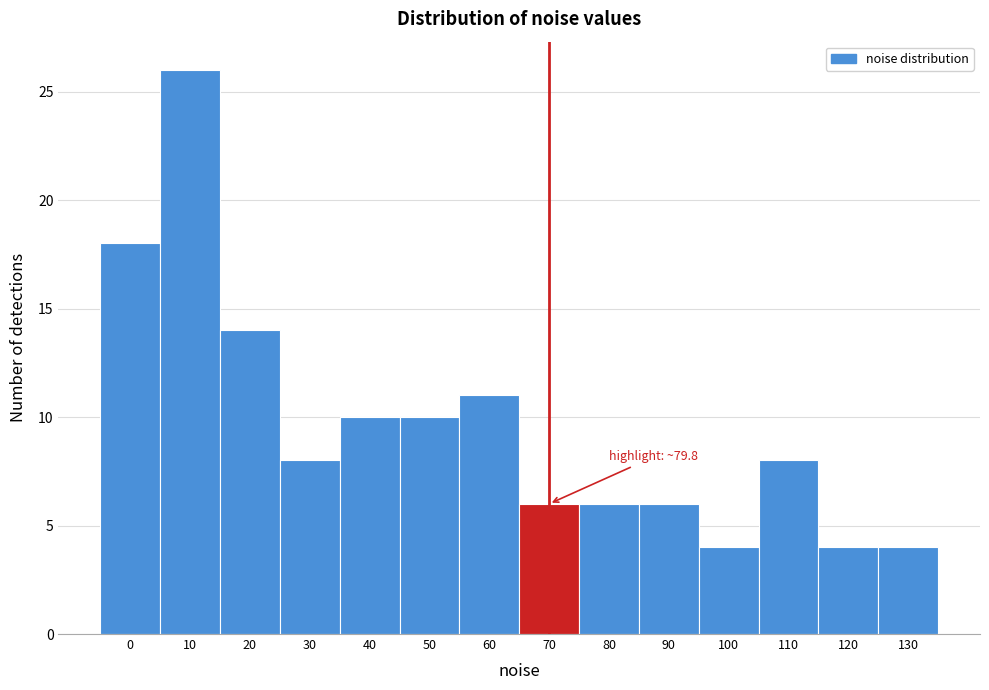

Reading left to right, list all the values displayed in this chart.

18	26	14	8	10	10	11	6	6	6	4	8	4	4